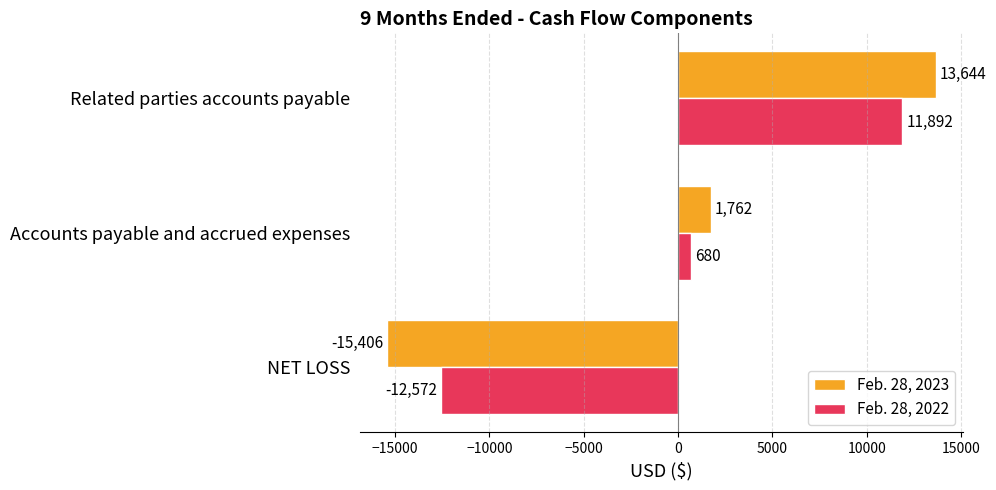

What is the difference between the maximum and minimum values in the Feb. 28, 2023 series?

29050